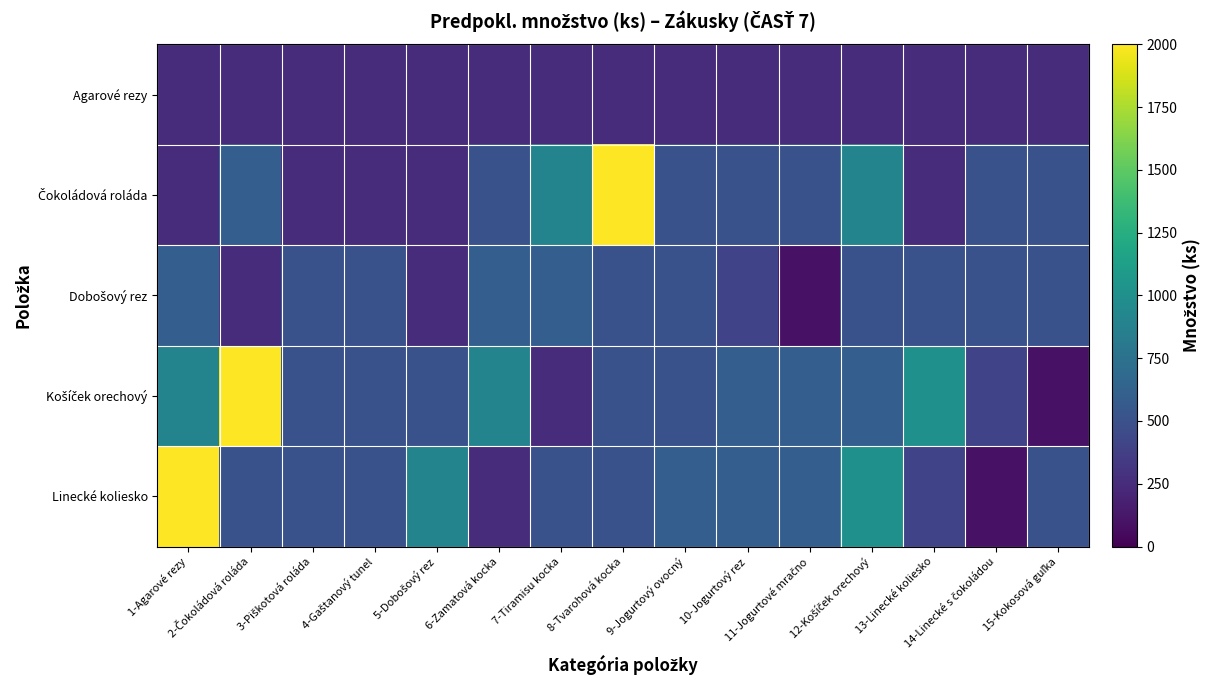

What is the difference between the highest and lowest values at 5-Dobošový rez?

650